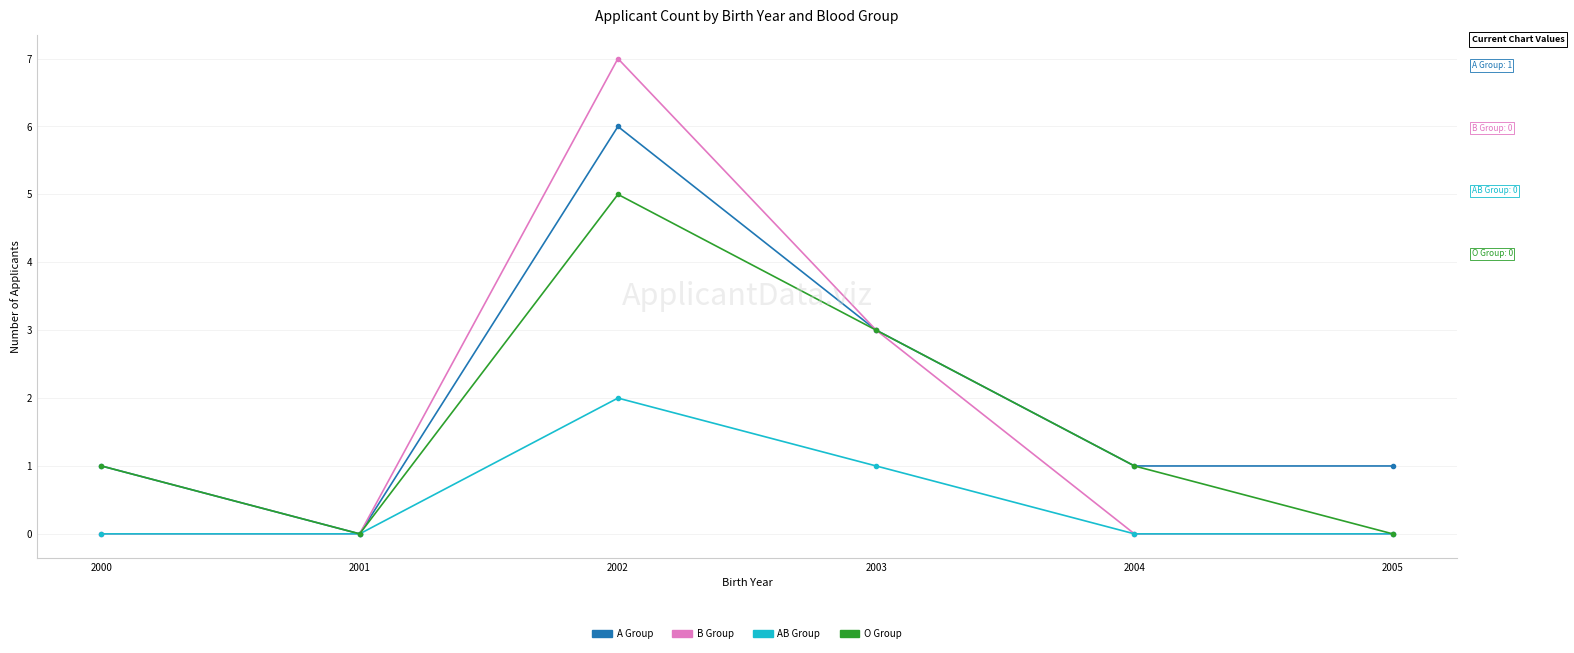

How many lines are shown in the chart?

4